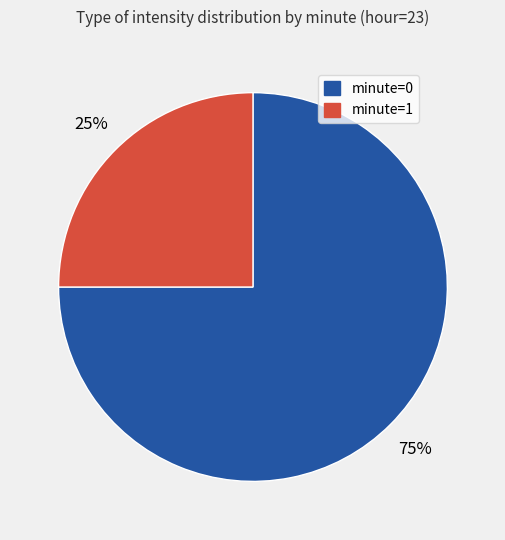

To the nearest percent, what is the difference between the largest and smallest slice percentages?

50%